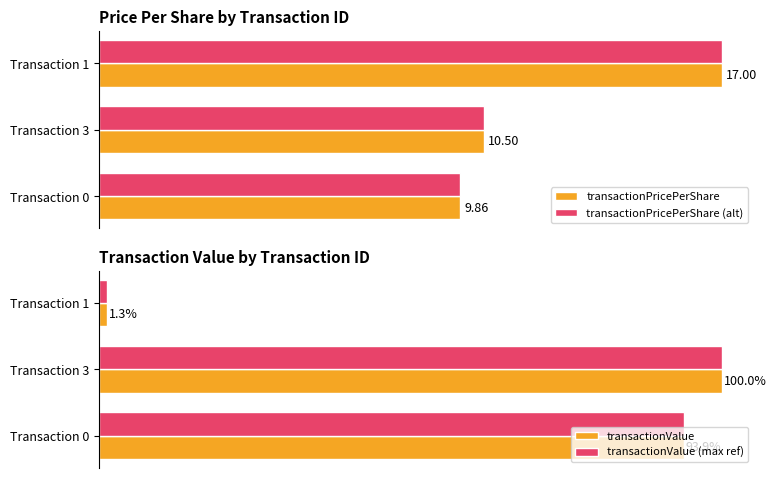

Between Transaction 0 and Transaction 1, which series saw the biggest shift?

transactionValue